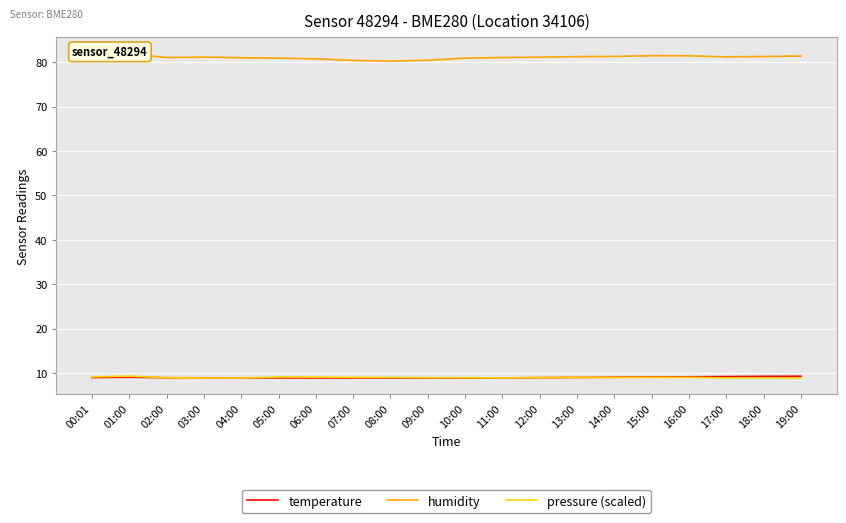

At which label does humidity first exceed 81?

00:01